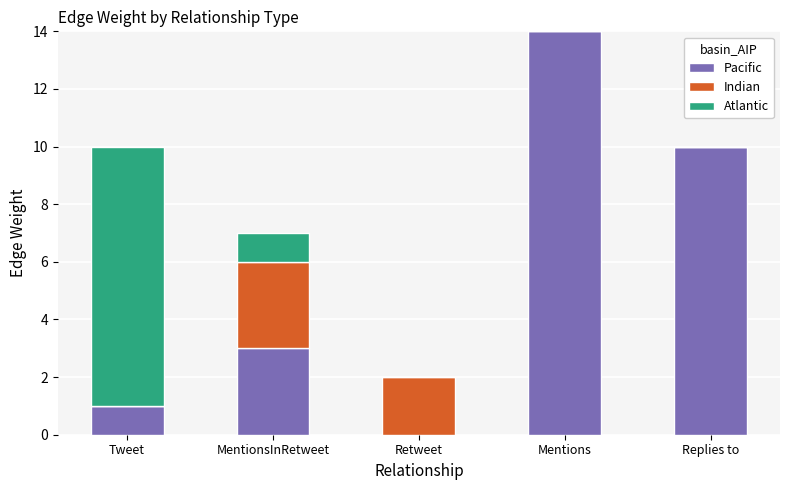

What is the sum of the Pacific values at Replies to and Mentions?

24